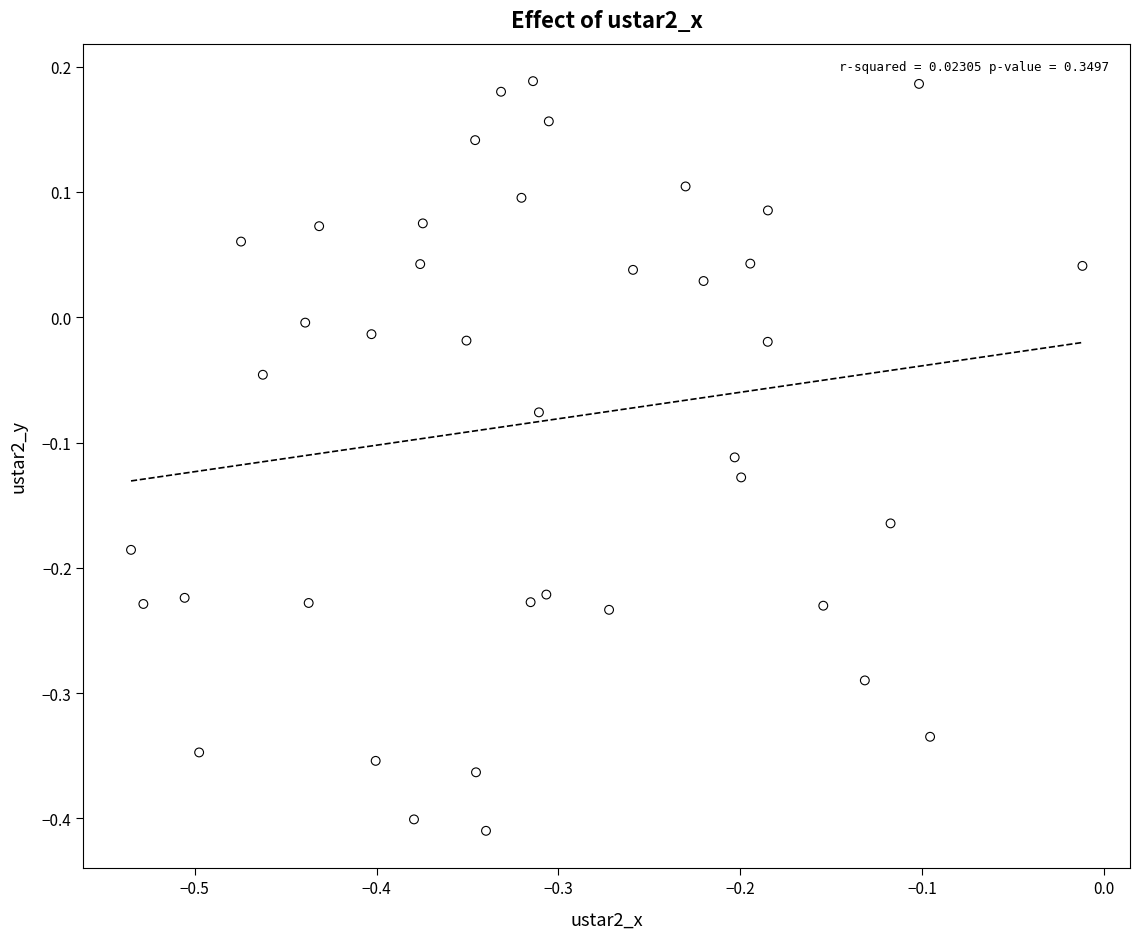

What is the range of X values (max minus min)?

0.5